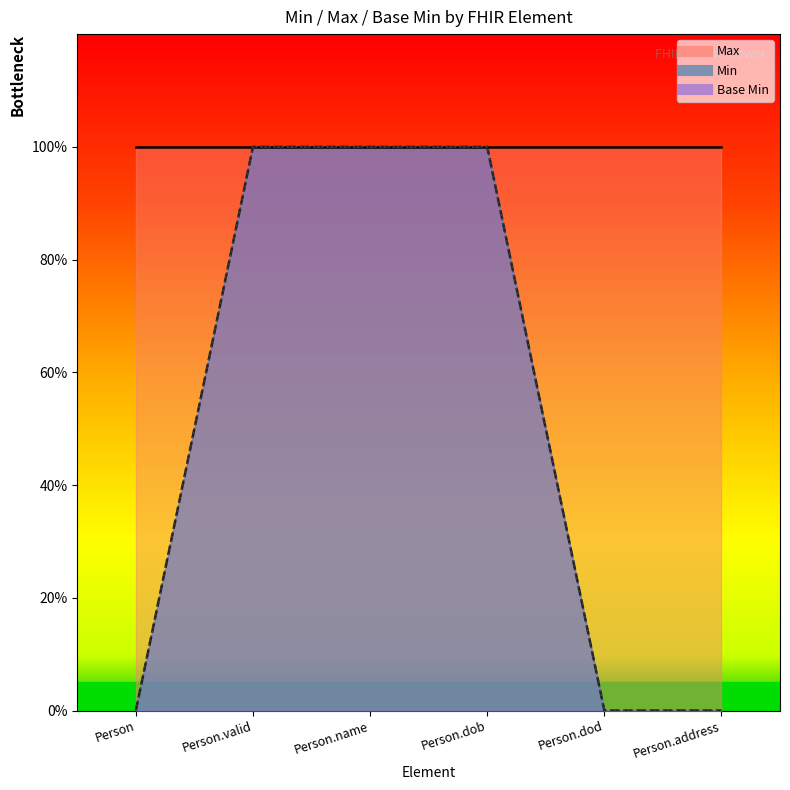

The value of Min at Person.name is 1. True or false?

True